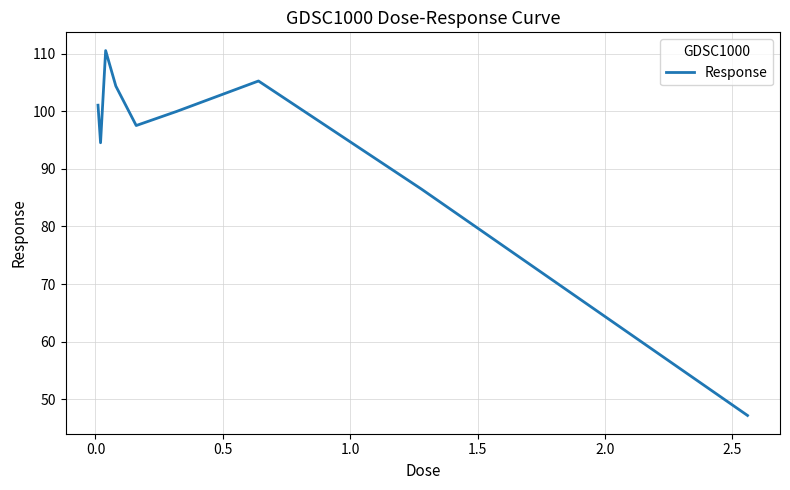

What is the minimum value shown in the chart?

47.1